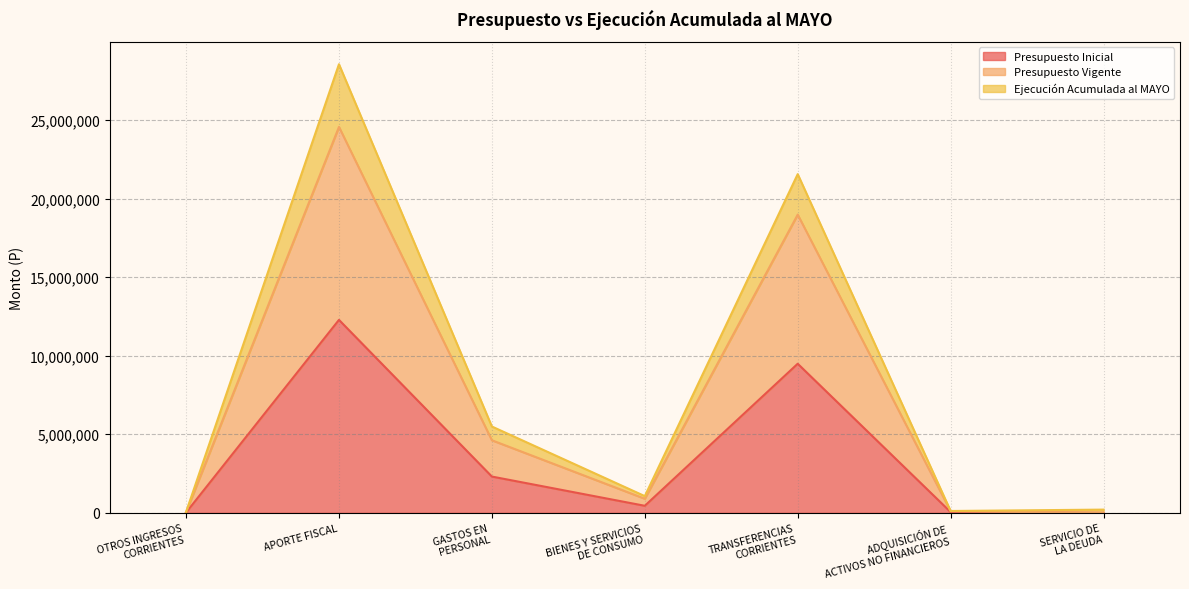

Does the chart have visible grid lines?

Yes